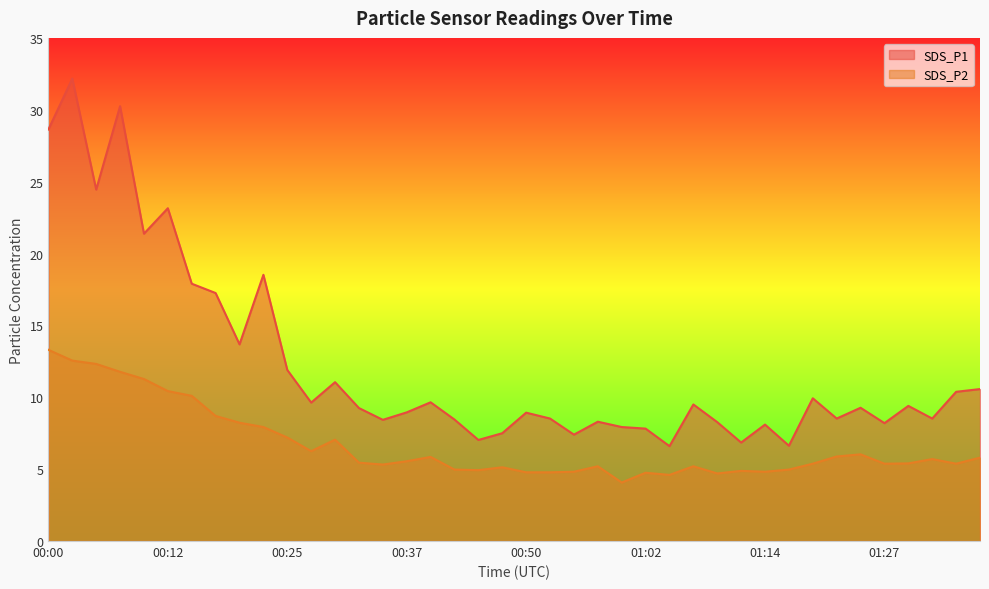

What is the label of the 13th point from the left?

00:30